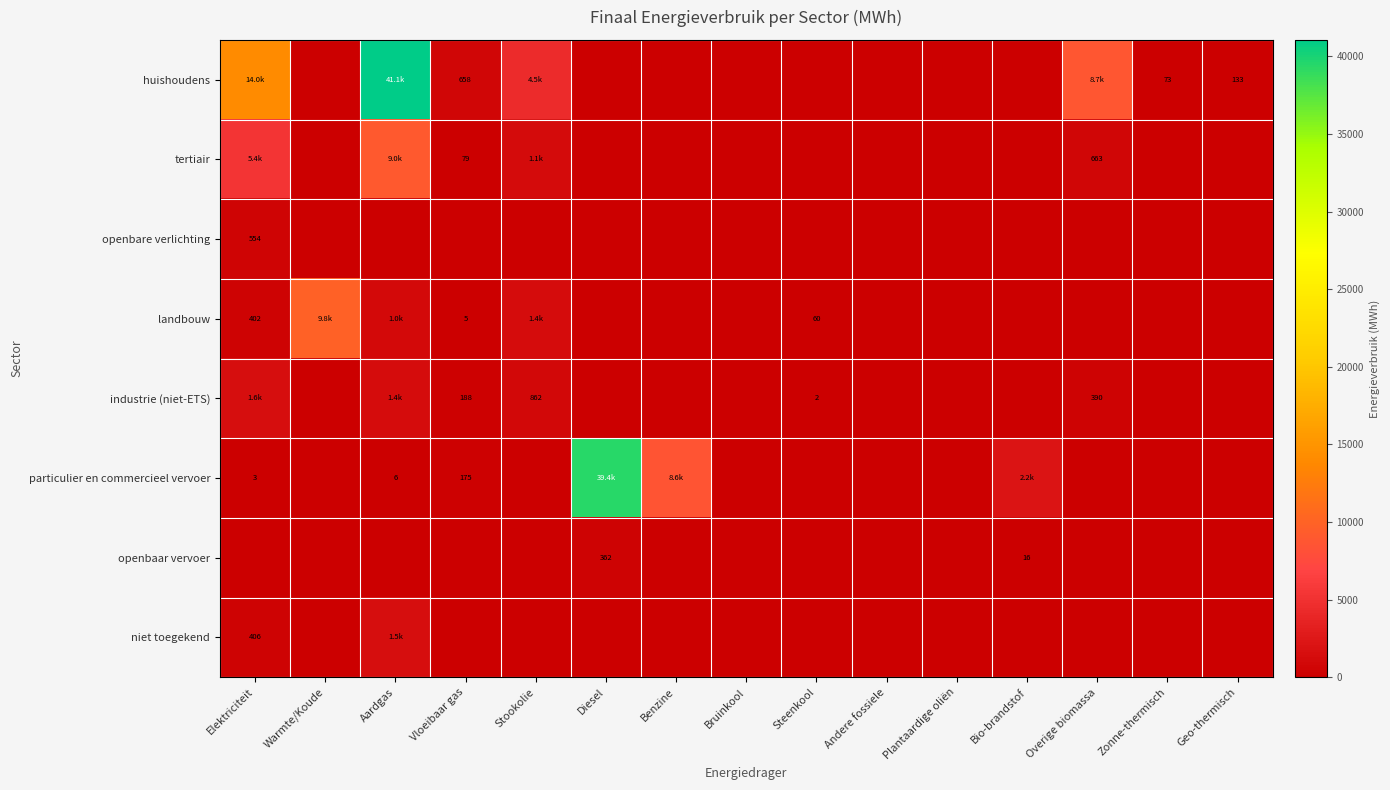

How many positive values does the openbare verlichting series have?

1